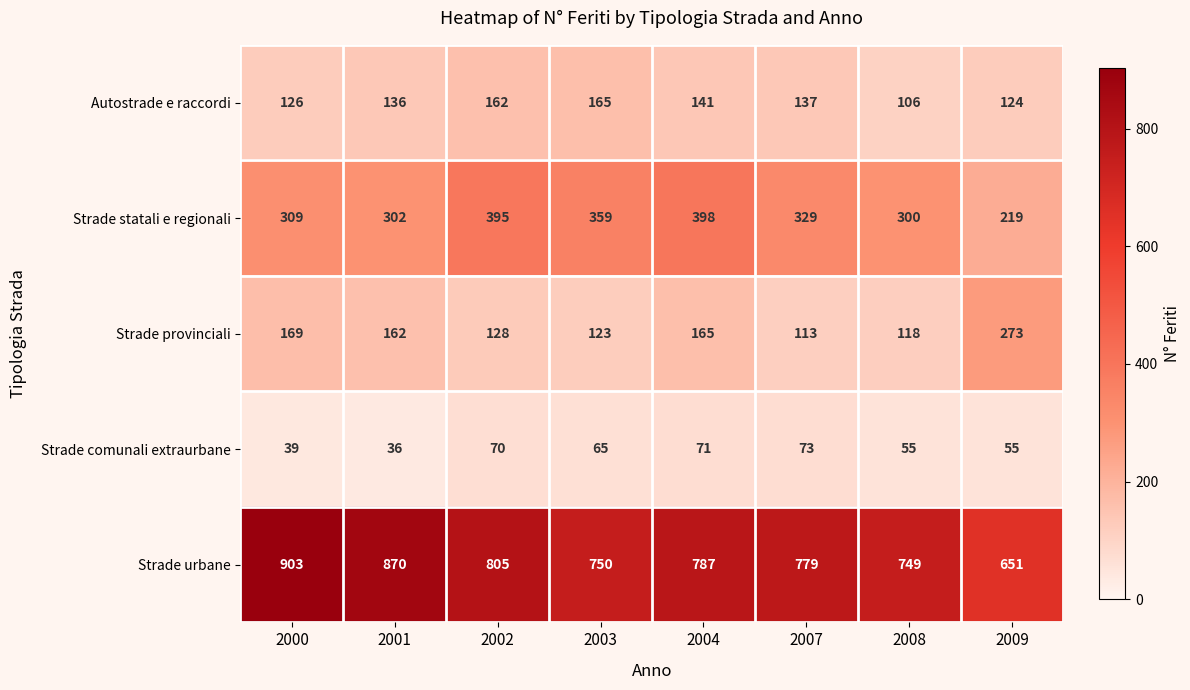

Which series has the largest total across all categories?

Strade urbane